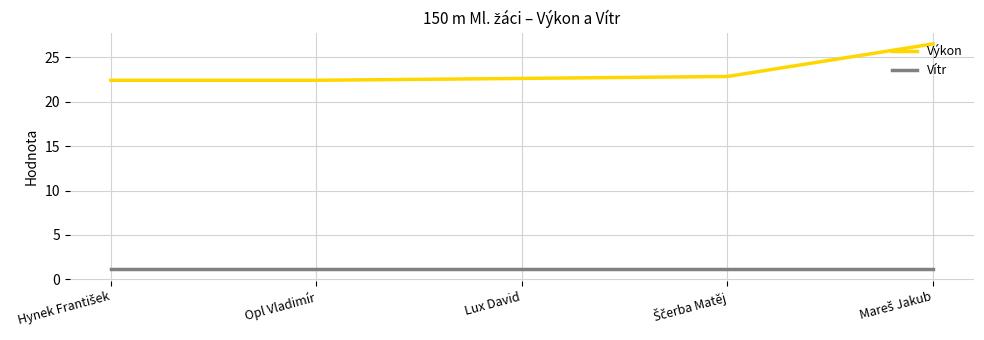

Rank the series by their average value, from highest to lowest.

Výkon, Vítr